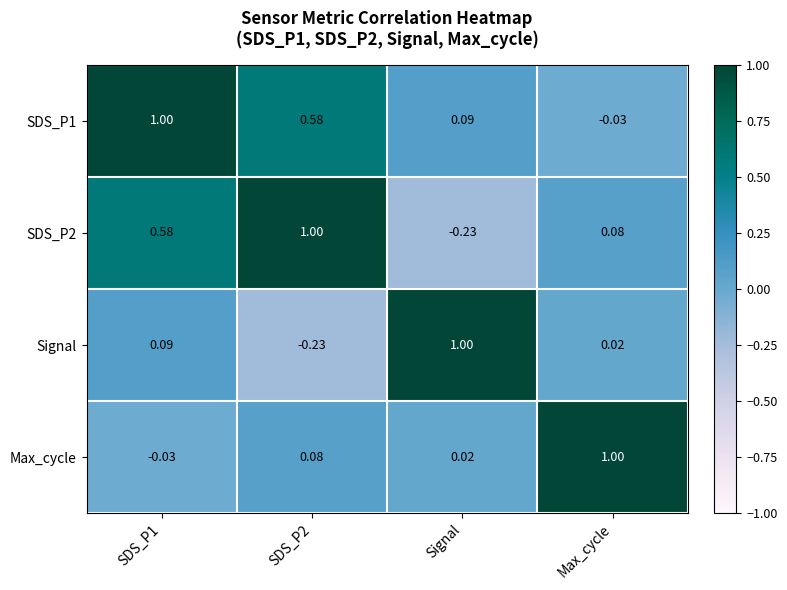

How many values in Signal are below zero?

1